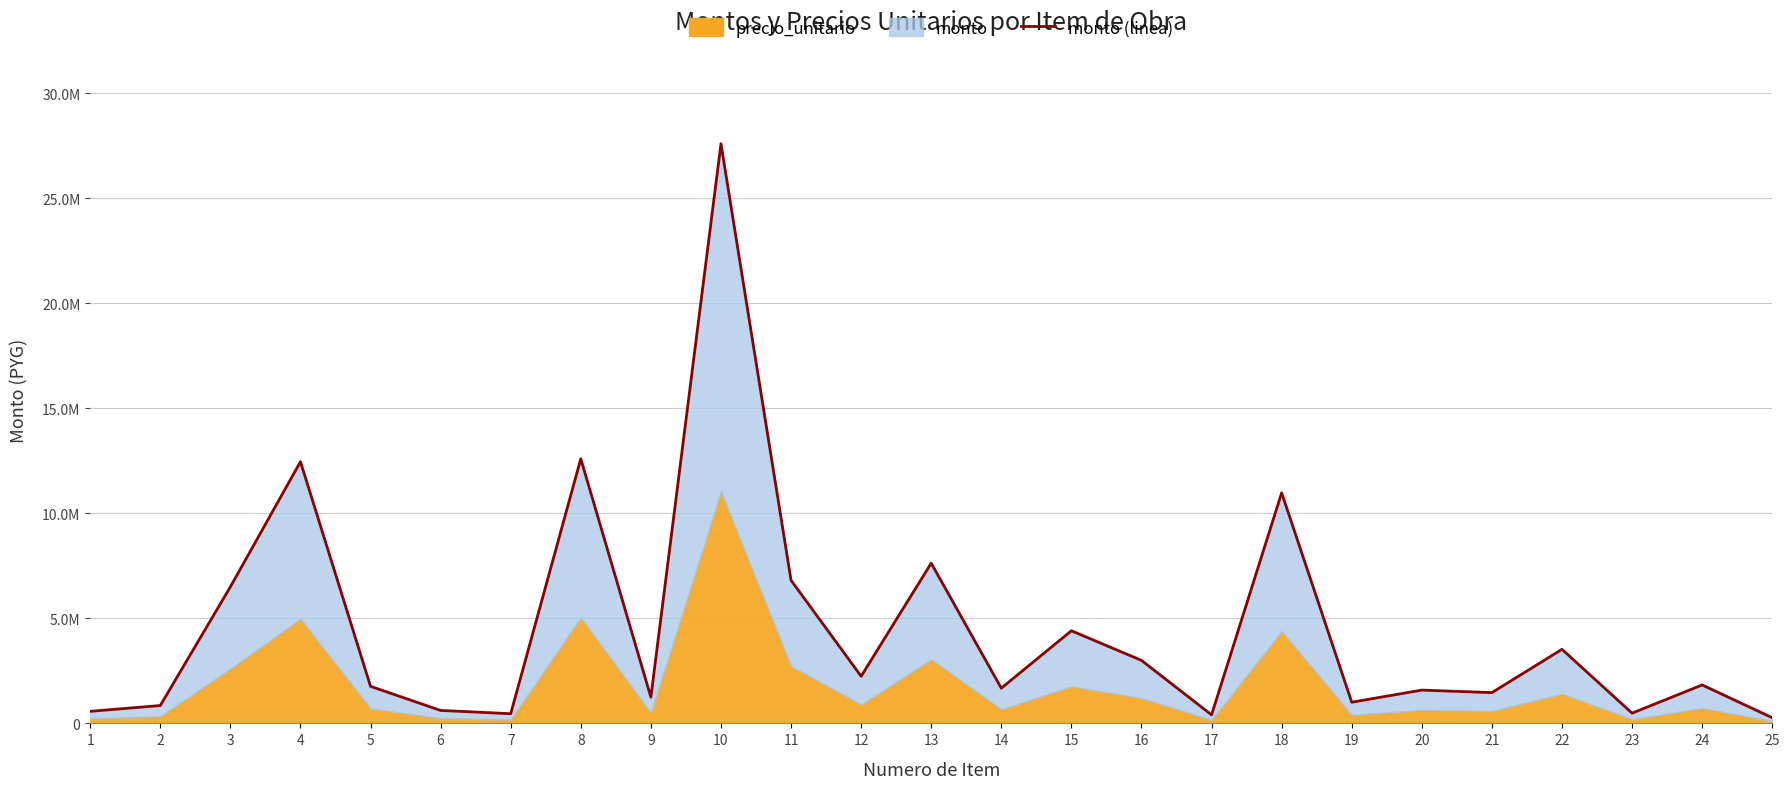

Which has a higher value, 14 or 10?

10